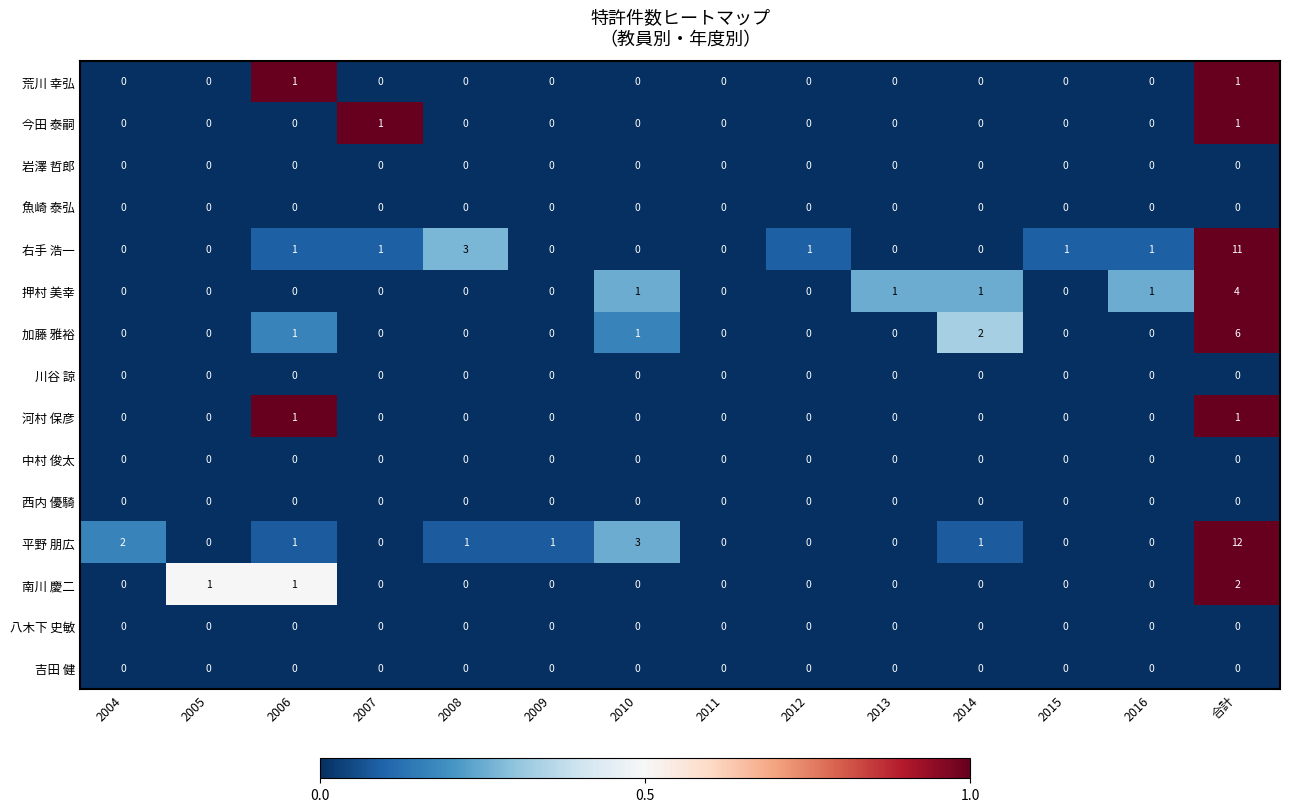

Where is 右手 浩一 nearest to the value 5?

2008